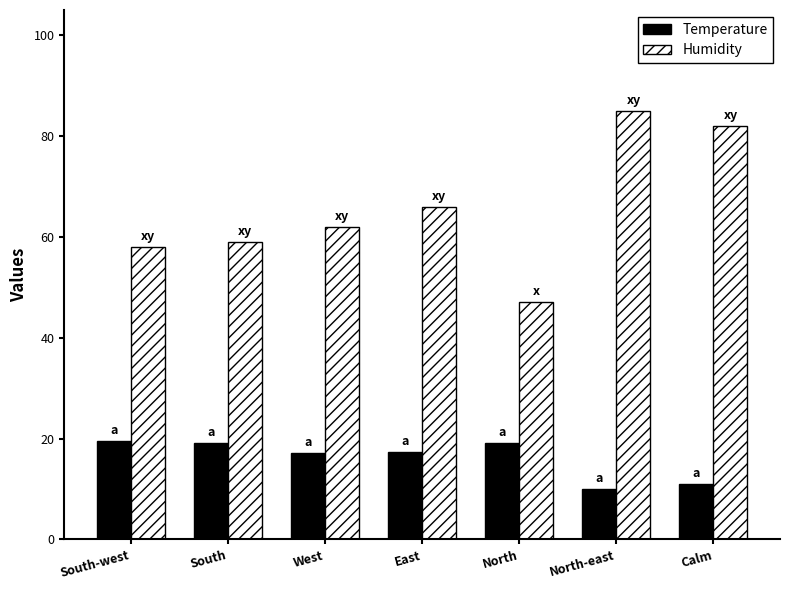

Which series has the widest spread of values?

Humidity